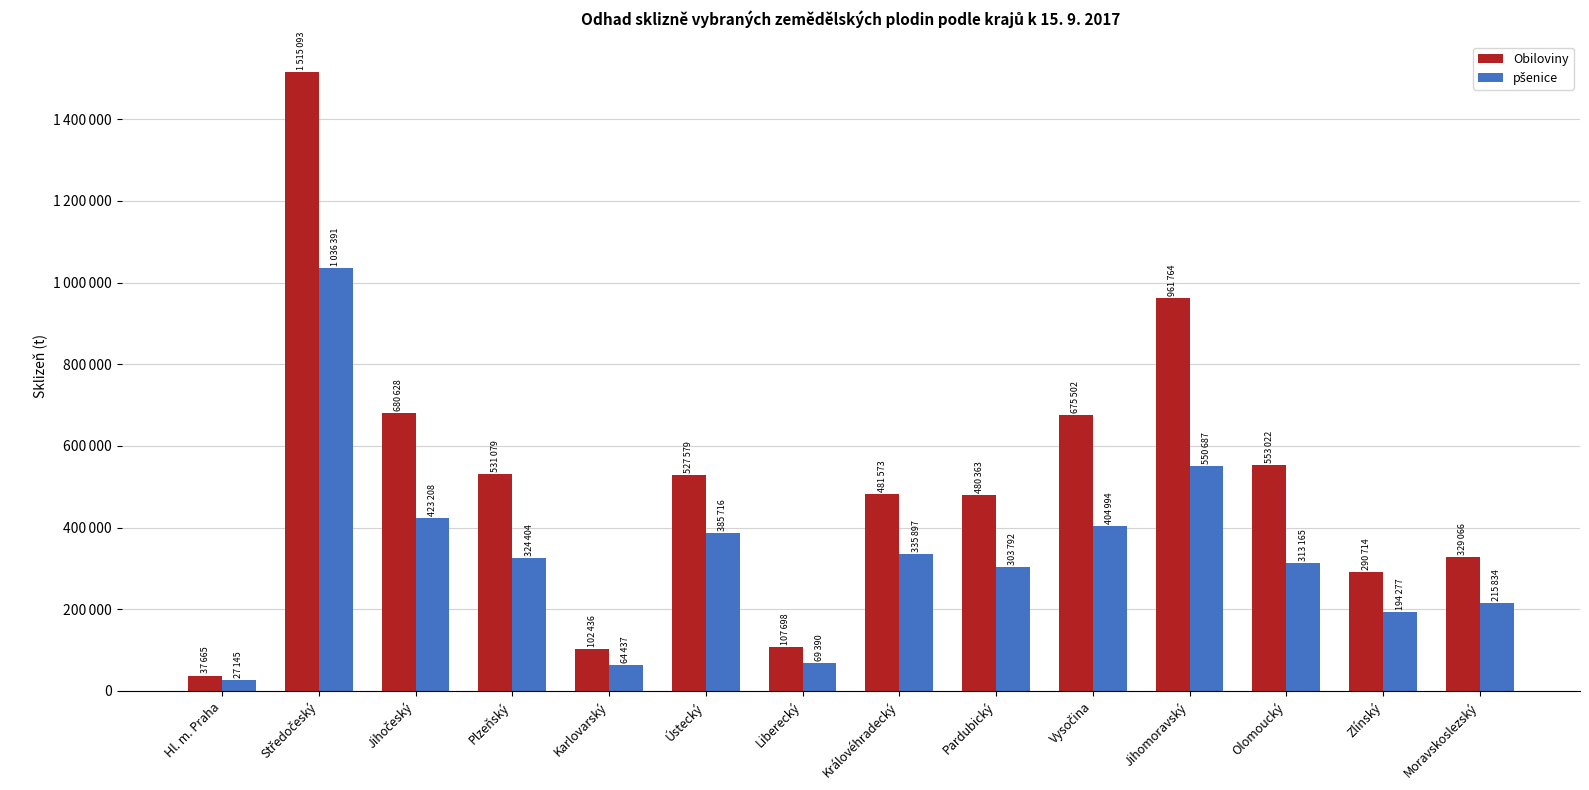

Rank the series by their maximum value, from lowest to highest.

pšenice, Obiloviny